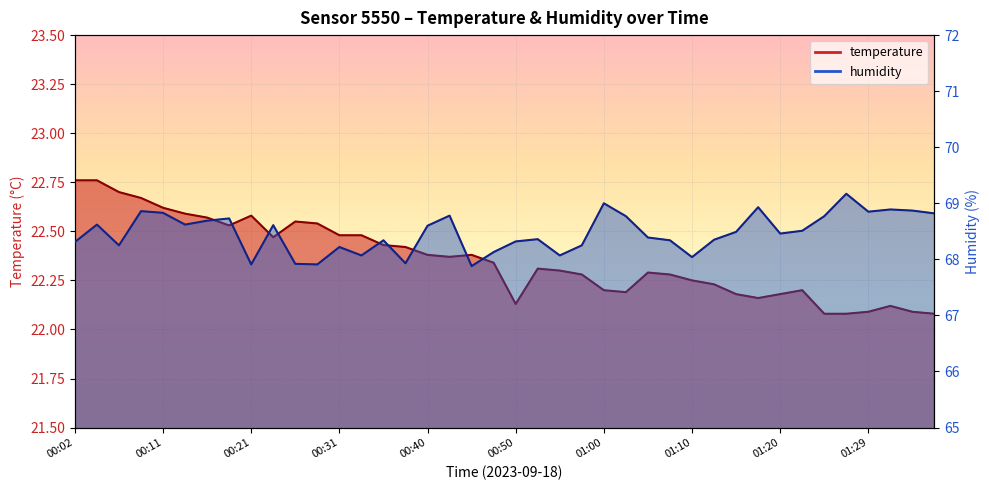

What is the difference between the maximum and minimum values in the temperature series?

0.7